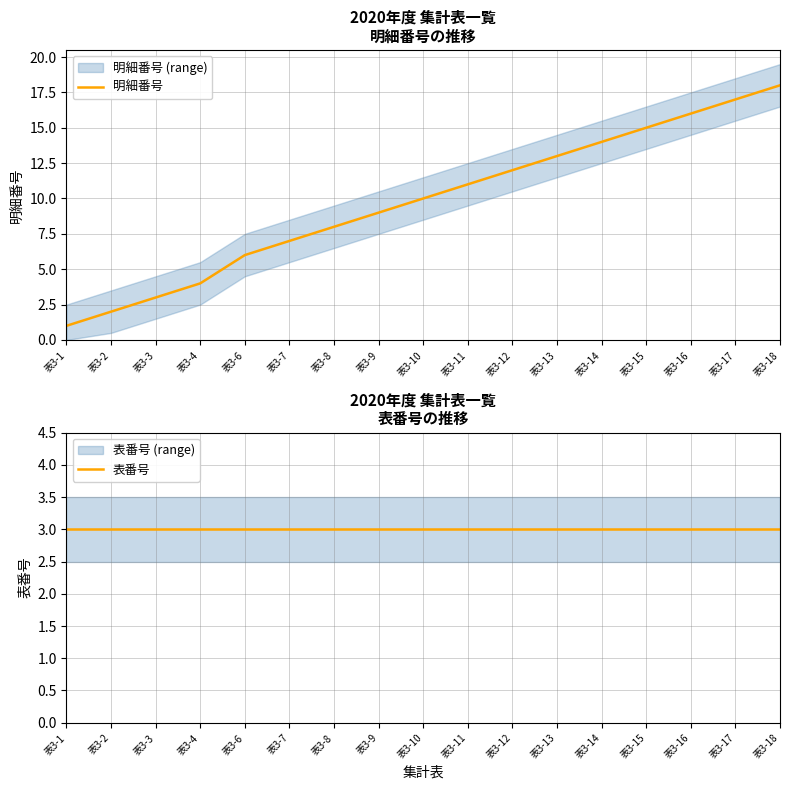

True or false: 明細番号 has more than 2 interior local peaks.

False